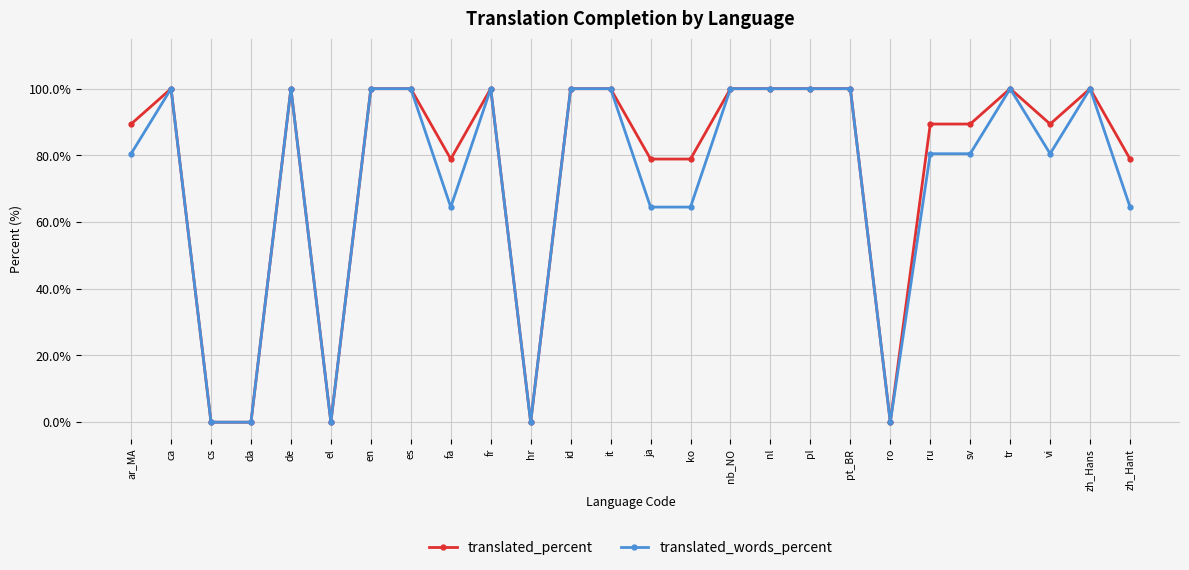

True or false: translated_percent has more than 2 interior local peaks.

True